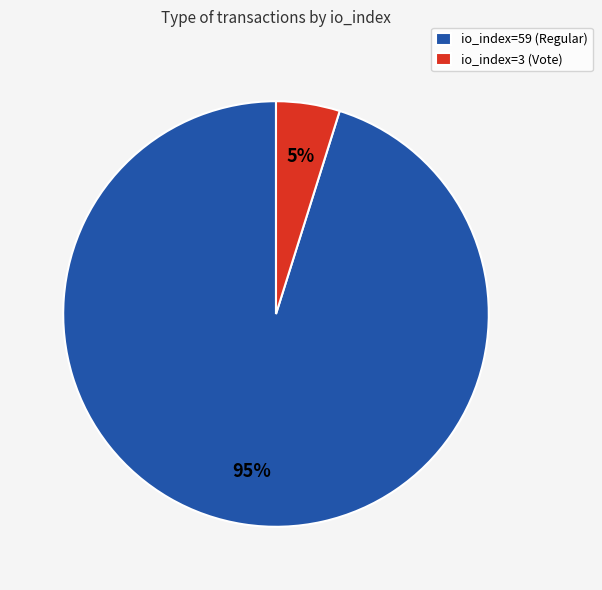

Does io_index=3 (Vote) represent more than half of the total?

No